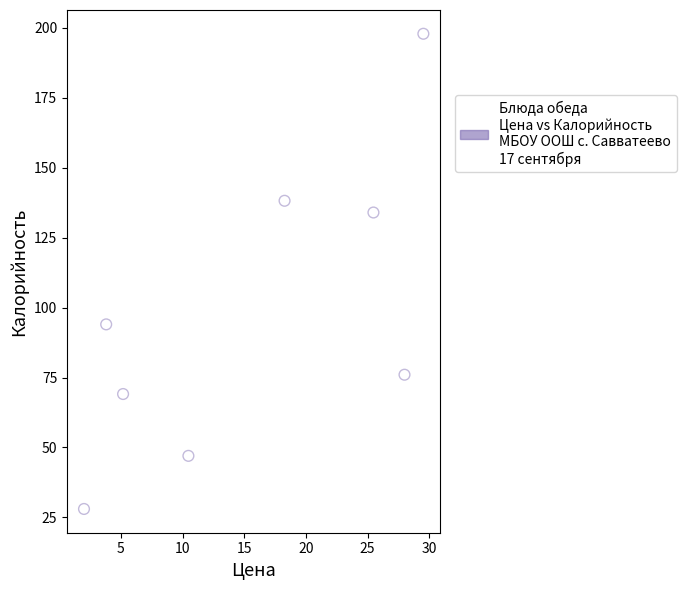

What is the range of Y values (max minus min)?

169.9